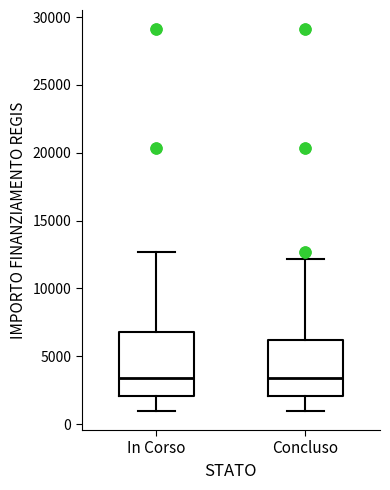

Where is the upper edge of the box for Concluso on the y-axis? The values are not printed on the chart, so give them approximately, as read against the axis.

6000